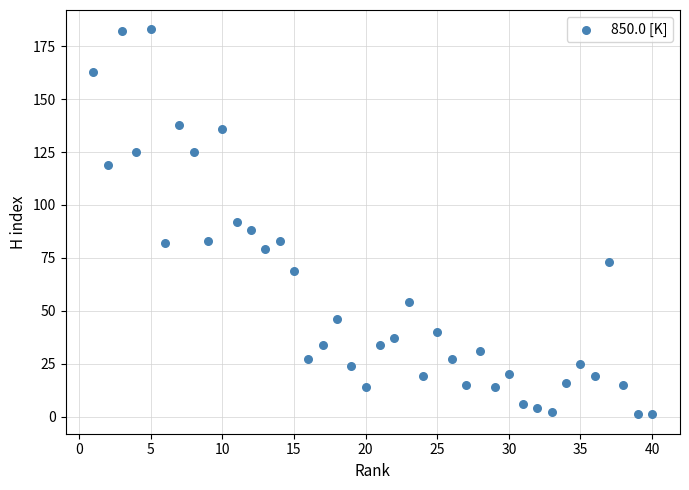

What is the range of X values (max minus min)?

39